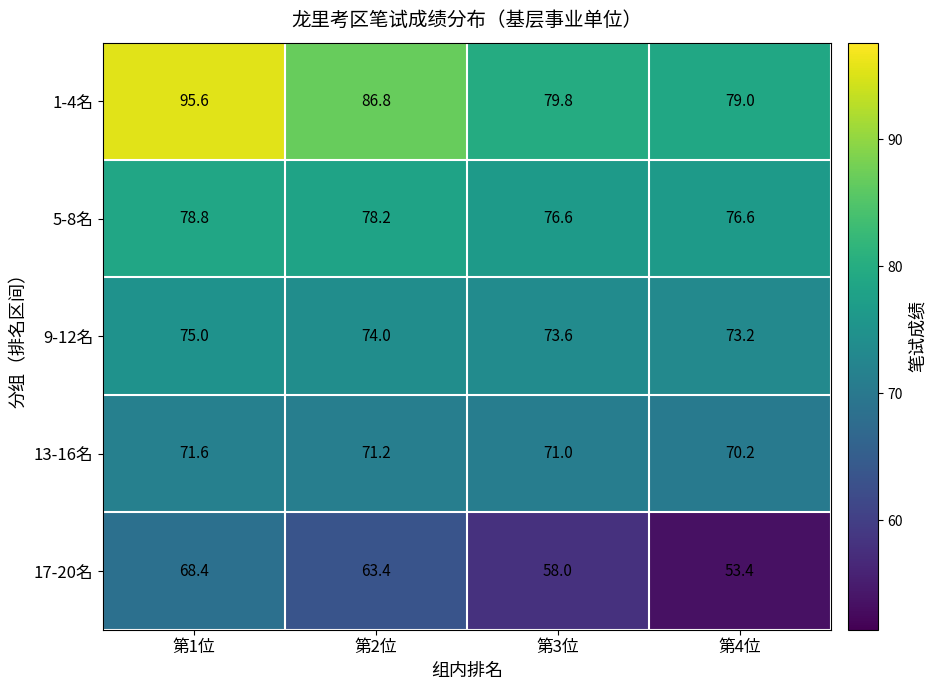

How many values in the 1-4名 series exceed 86?

2